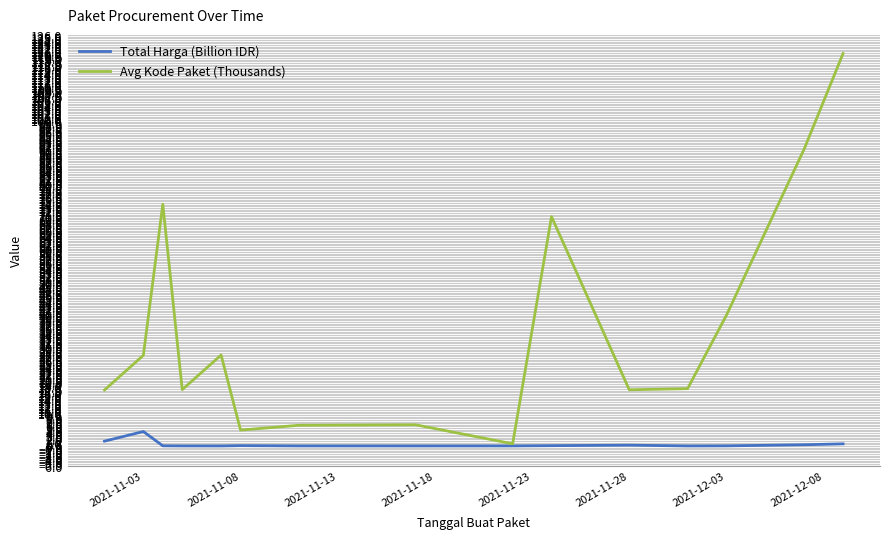

Rank the series by their maximum value, from lowest to highest.

Total Harga (Billion IDR), Avg Kode Paket (Thousands)